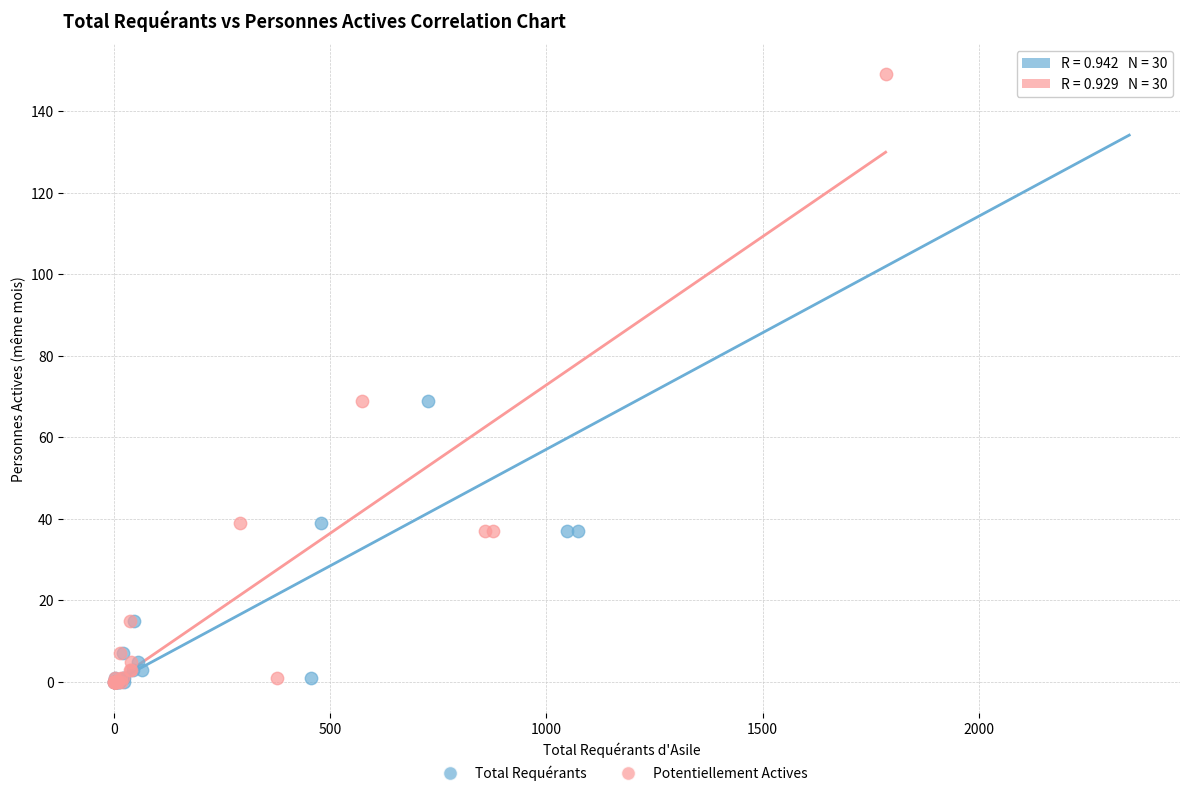

What are all the series names shown in the legend?

Total Requérants, Potentiellement Actives